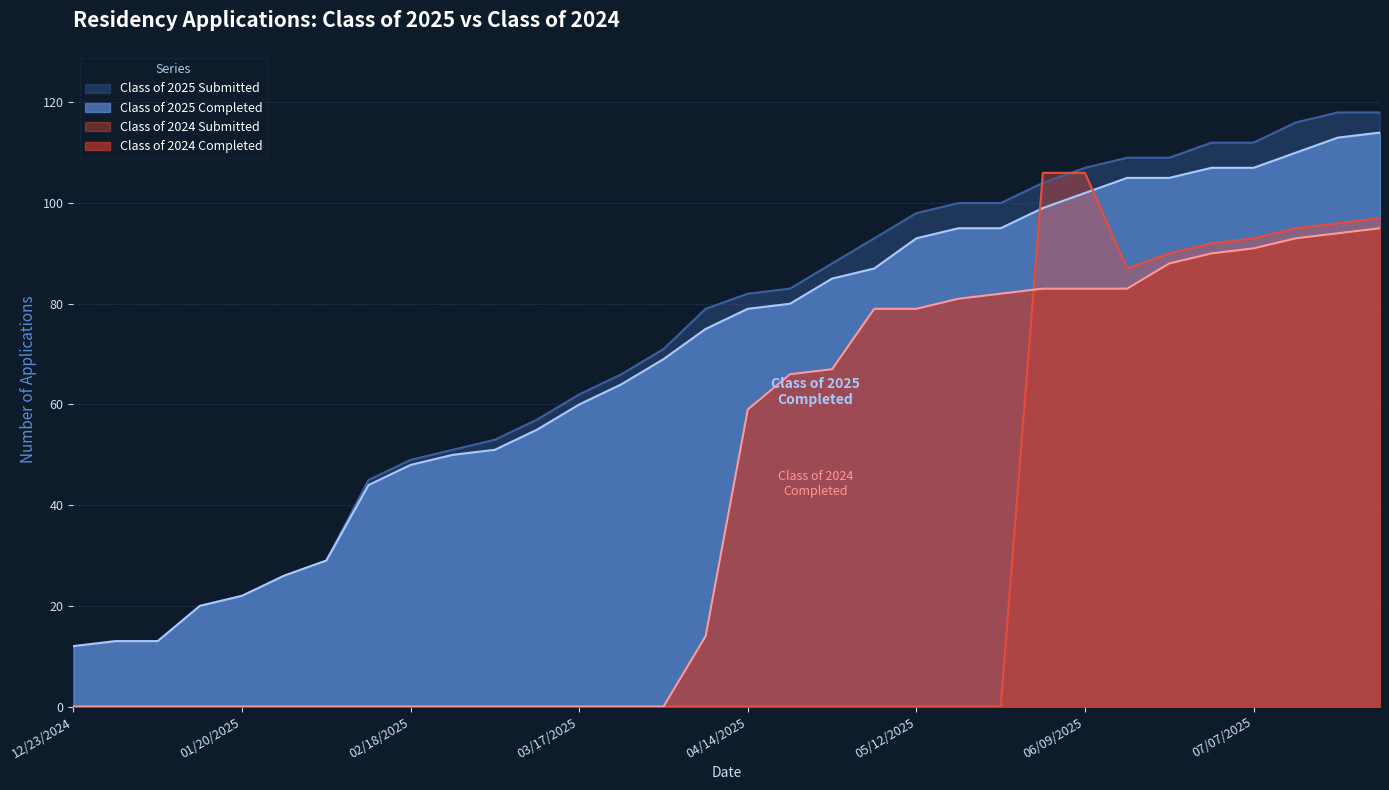

Which series changed the most between 06/02/2025 and 06/21/2025?

Class of 2024 Submitted